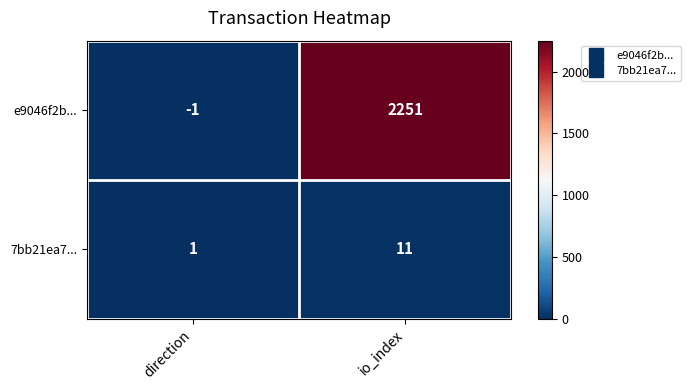

At which label is 7bb21ea7... closest to 6?

direction